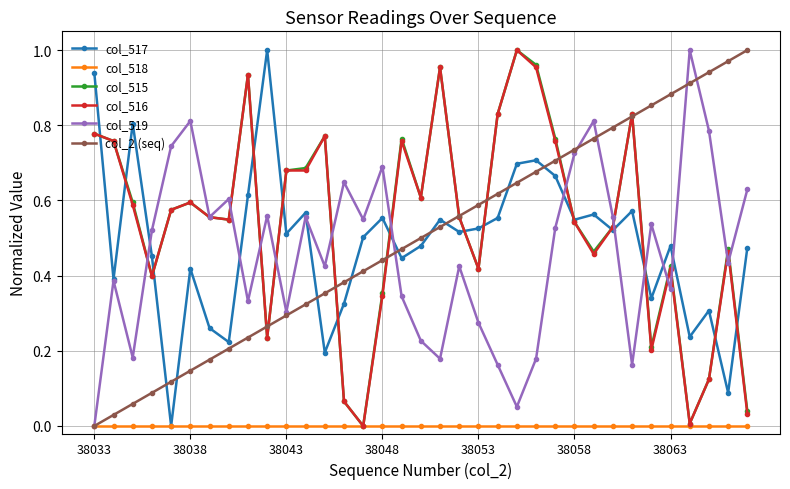

True or false: col_515 has more than 0 interior local peaks.

True